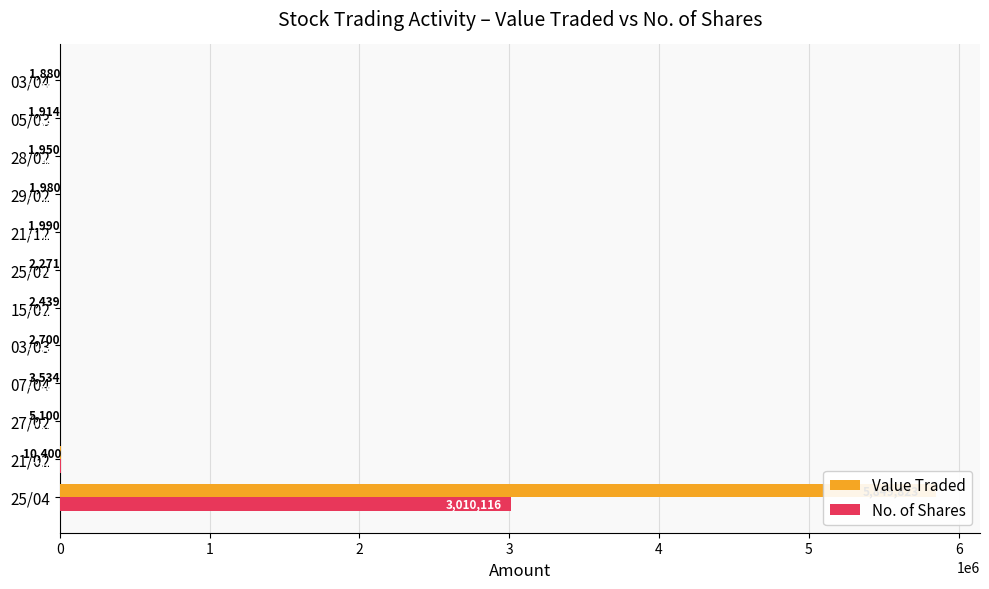

Which series changed the most between 07/04 and 29/02?

Value Traded